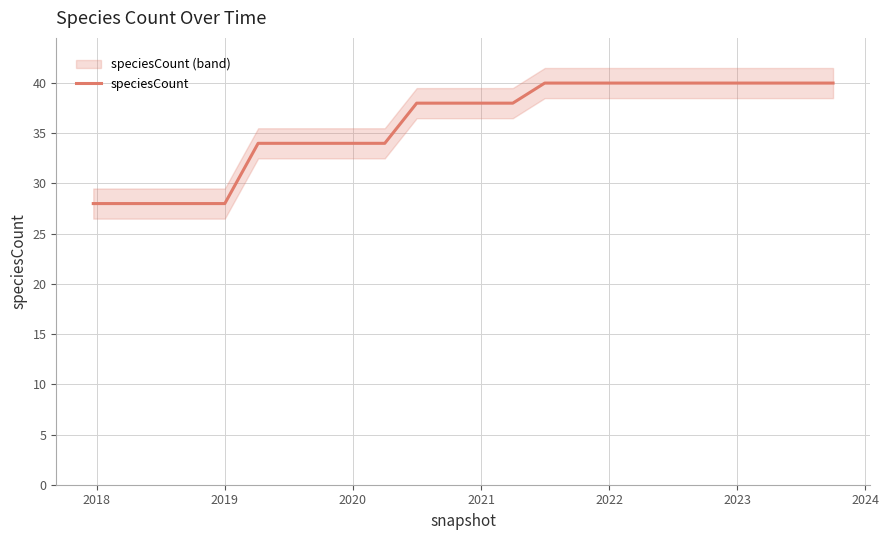

What is the lowest value of the speciesCount series?

28